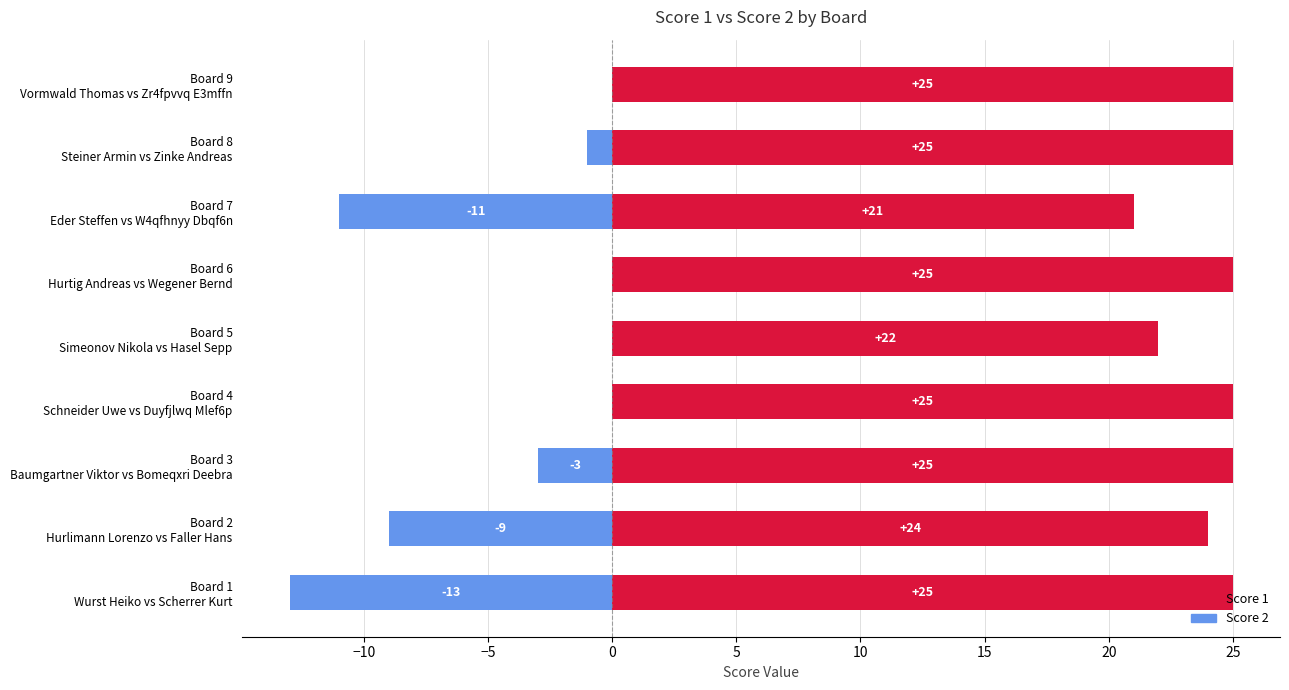

What is the label of the 4th bar from the right?

Board 6 Hurtig Andreas vs Wegener Bernd